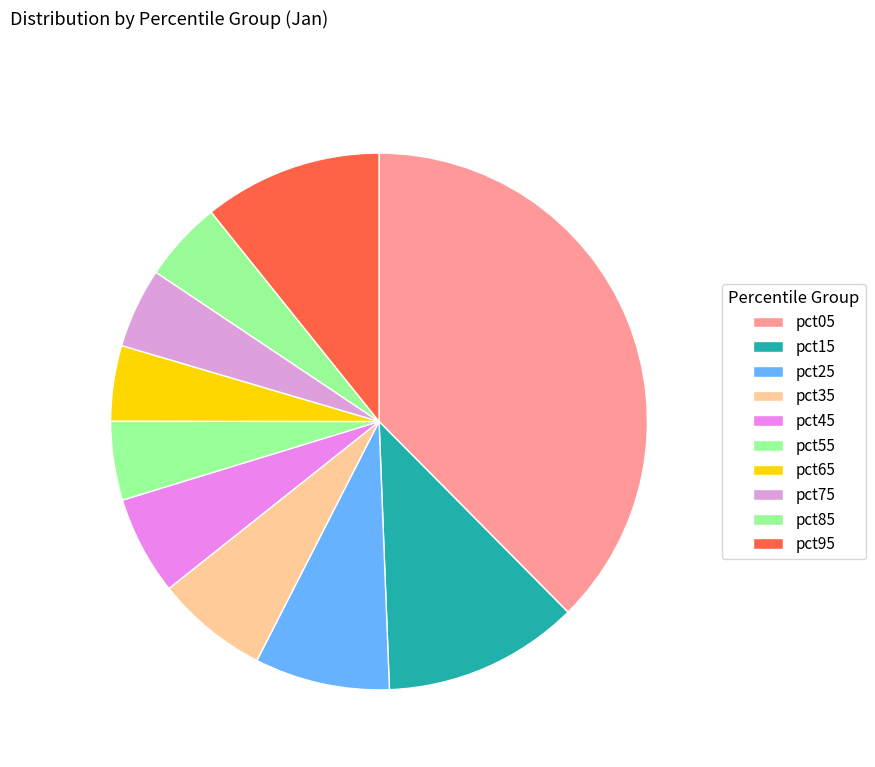

Count the number of slices in the pie.

10